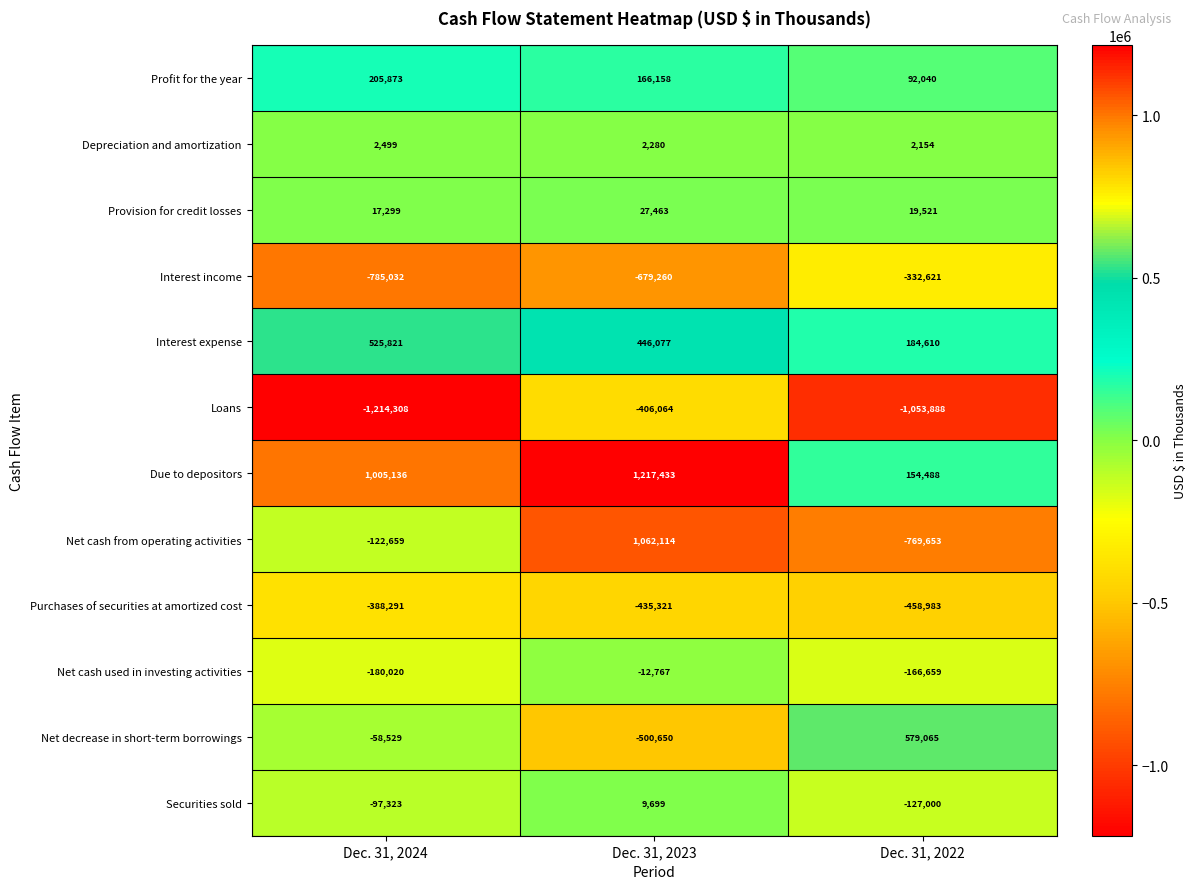

What is the spread (max minus min) of values at Dec. 31, 2023?

1896693